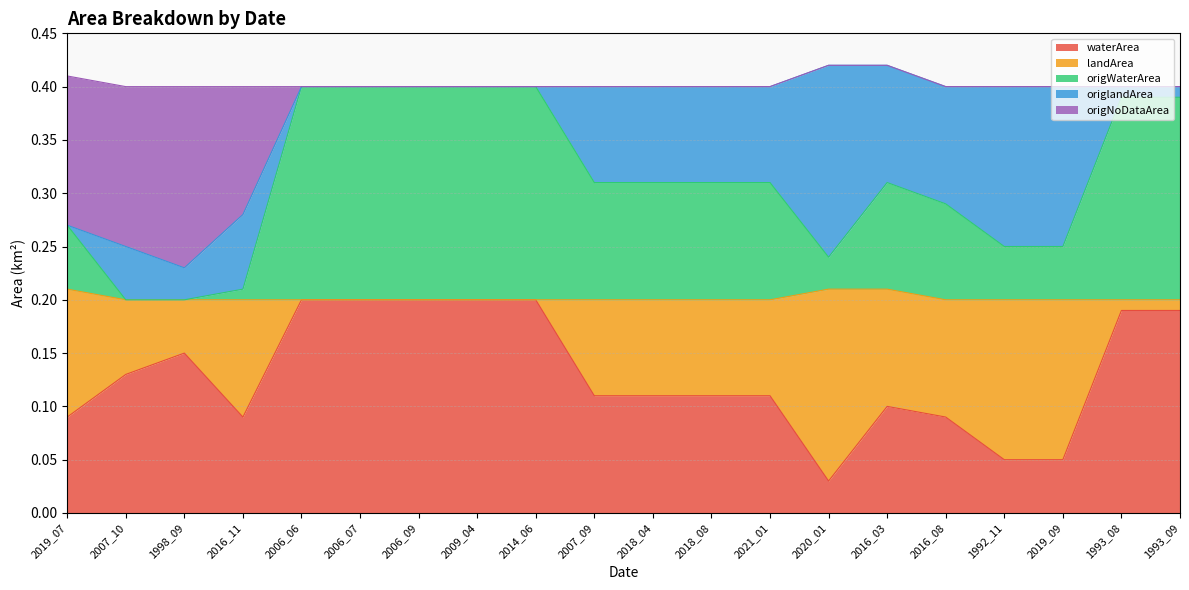

What position from the left is 2007_09?

10